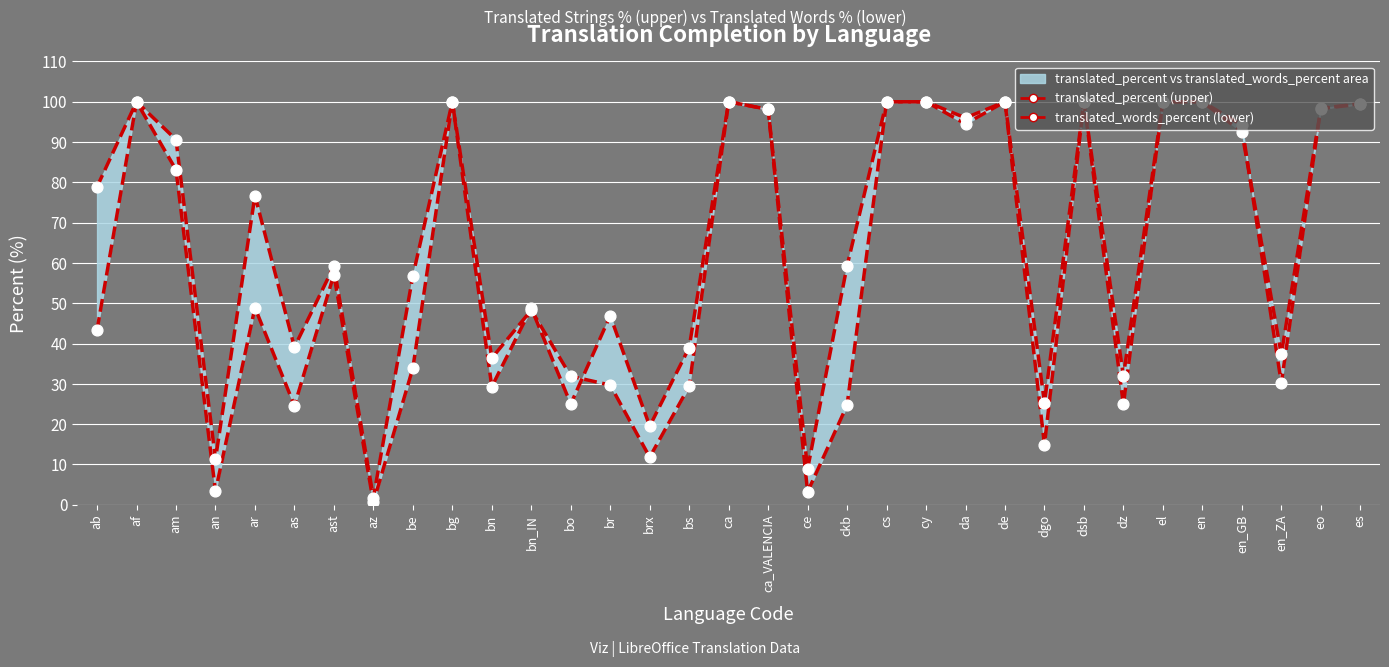

Which series has the largest total across all categories?

translated_percent